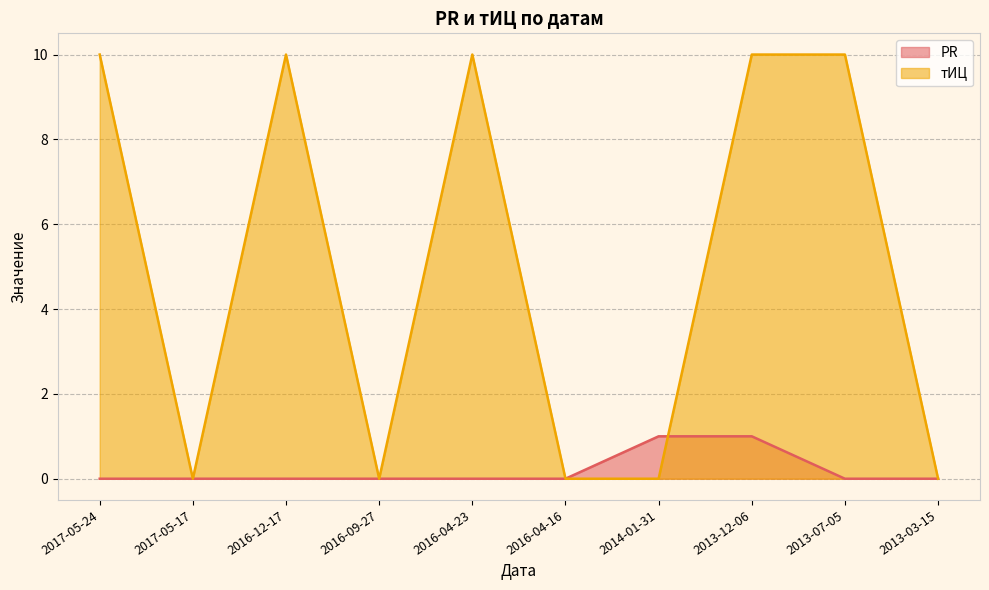

At which category does тИЦ reach its first local valley?

2017-05-17